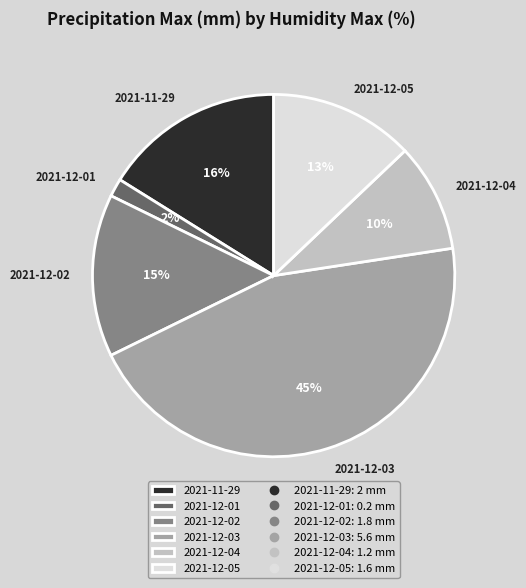

Between 2021-12-04 and 2021-12-03, which is larger?

2021-12-03